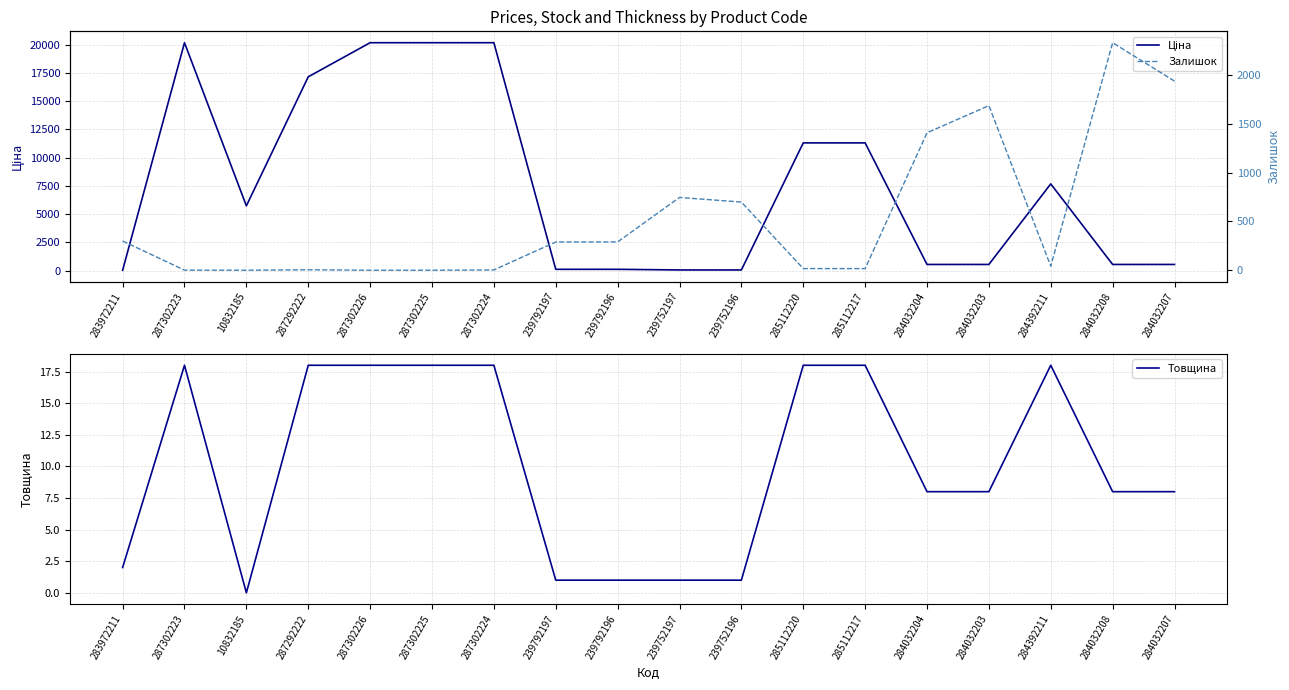

Reading right to left, transcribe all the data shown in this chart.

Ціна: 284032207=545.0	284032208=545.0	284392211=7680.9	284032203=545.0	284032204=545.0	285112217=11312.5	285112220=11312.5	239752196=57.7	239752197=57.7	239792196=115.4	239792197=115.4	287302224=20186.0	287302225=20186.0	287302226=20186.0	287292222=17165.0	10832185=5736.9	287302223=20186.0	283972211=32.0
Товщина: 284032207=8.0	284032208=8.0	284392211=18.0	284032203=8.0	284032204=8.0	285112217=18.0	285112220=18.0	239752196=1.0	239752197=1.0	239792196=1.0	239792197=1.0	287302224=18.0	287302225=18.0	287302226=18.0	287292222=18.0	10832185=0.0	287302223=18.0	283972211=2.0
Залишок: 284032207=1936.0	284032208=2329.0	284392211=42.0	284032203=1685.0	284032204=1407.0	285112217=17.0	285112220=17.0	239752196=698.0	239752197=745.0	239792196=290.0	239792197=289.0	287302224=3.0	287302225=0.0	287302226=0.0	287292222=5.0	10832185=0.0	287302223=1.0	283972211=299.0